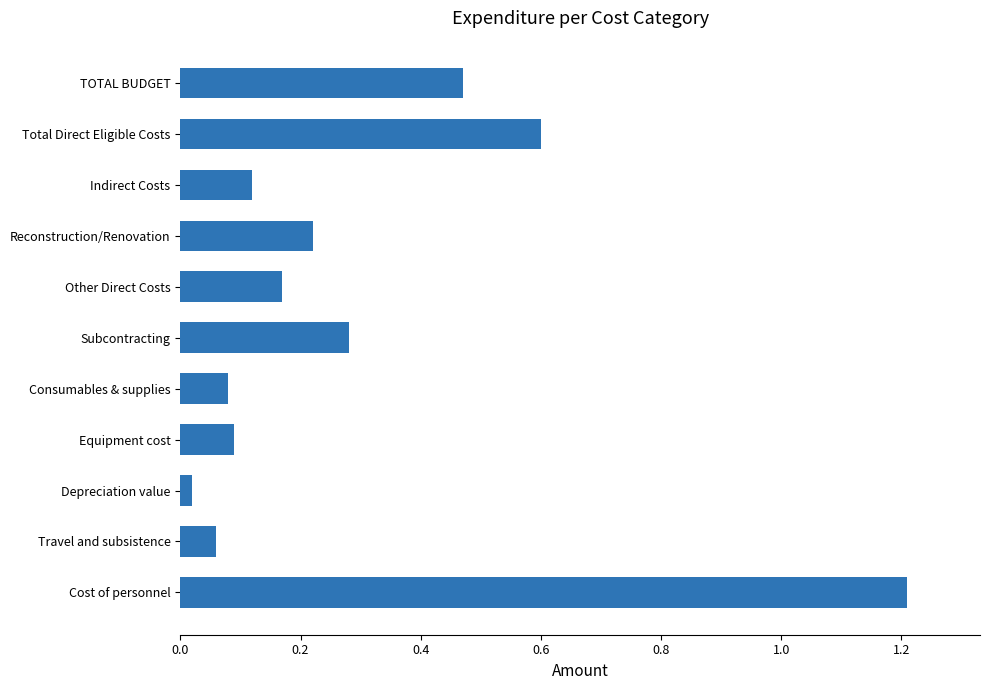

The value at Reconstruction/Renovation is 0.4. True or false?

False